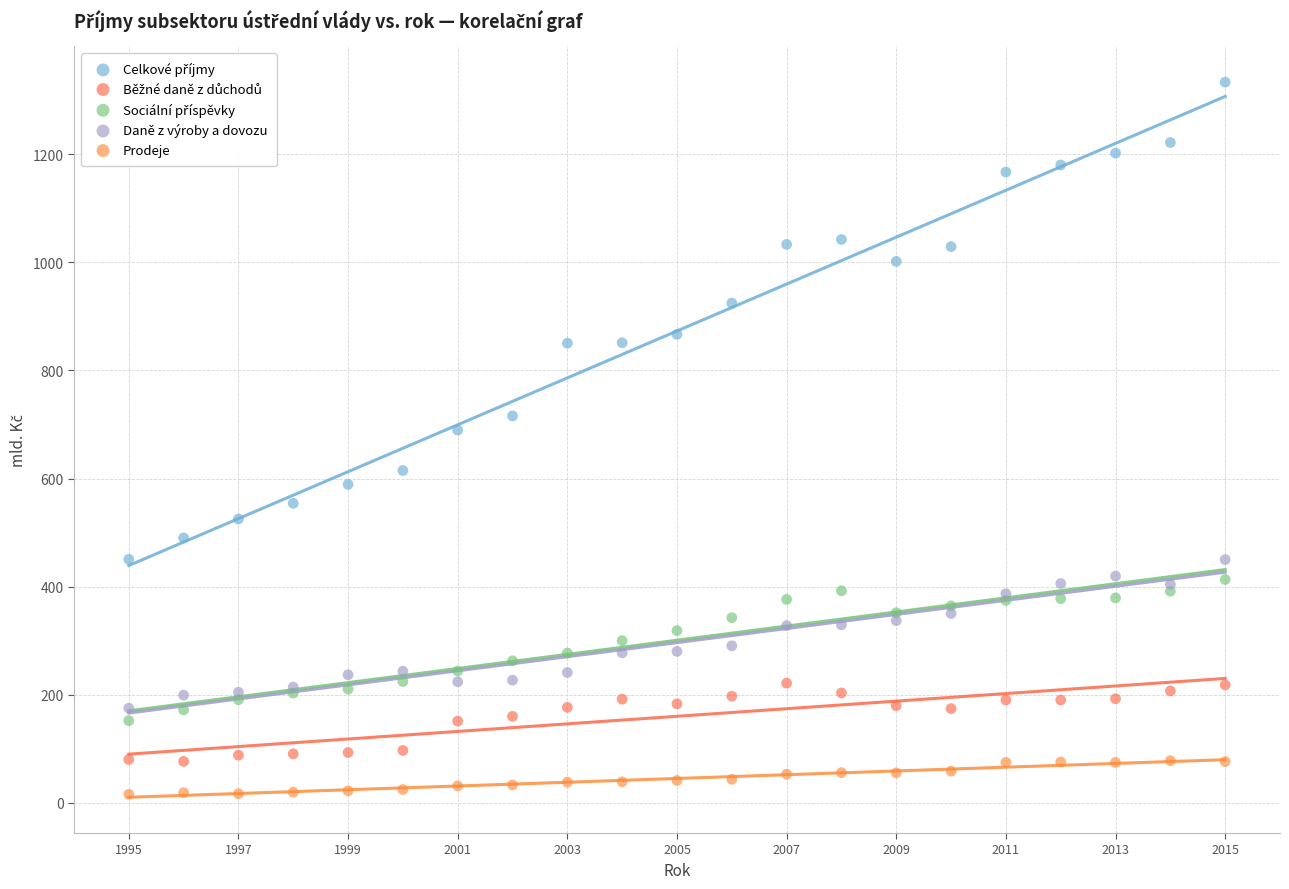

Across all series, what Y value is closest to 674?

689.6